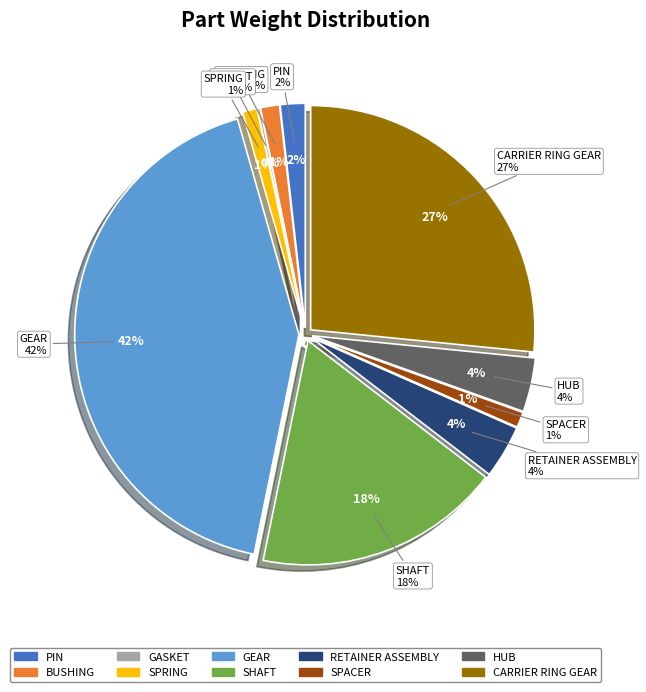

To the nearest percent, what is the difference between the PIN and SPACER slice percentages?

1%